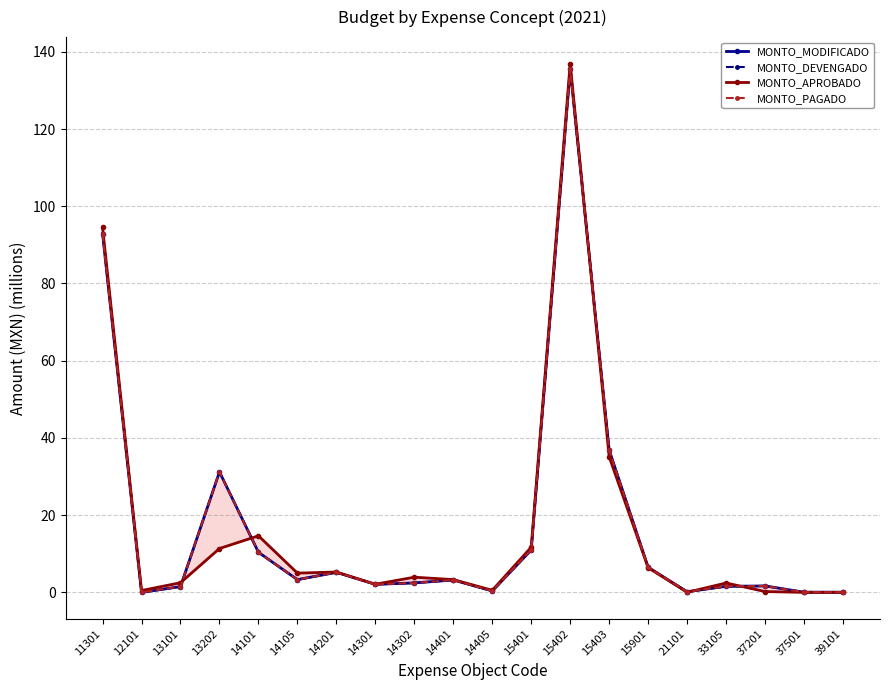

True or false: MONTO_APROBADO has a value of 26.7 at 11301.

False